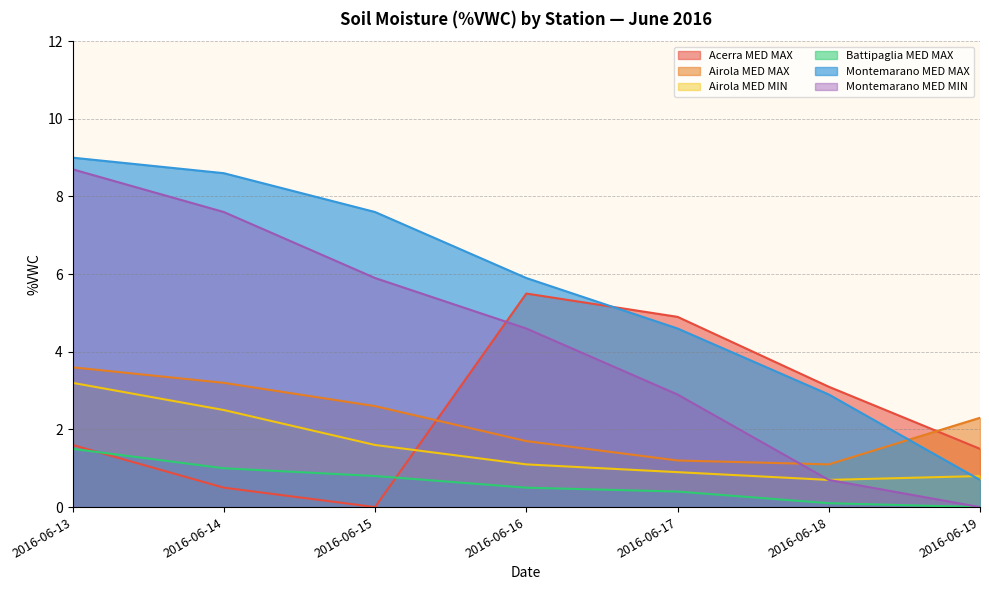

Reading left to right, list all the values displayed in this chart.

Acerra MED MAX: 2016-06-13=1.6	2016-06-14=0.5	2016-06-15=0.0	2016-06-16=5.5	2016-06-17=4.9	2016-06-18=3.1	2016-06-19=1.5
Airola MED MAX: 2016-06-13=3.6	2016-06-14=3.2	2016-06-15=2.6	2016-06-16=1.7	2016-06-17=1.2	2016-06-18=1.1	2016-06-19=2.3
Airola MED MIN: 2016-06-13=3.2	2016-06-14=2.5	2016-06-15=1.6	2016-06-16=1.1	2016-06-17=0.9	2016-06-18=0.7	2016-06-19=0.8
Battipaglia MED MAX: 2016-06-13=1.5	2016-06-14=1.0	2016-06-15=0.8	2016-06-16=0.5	2016-06-17=0.4	2016-06-18=0.1	2016-06-19=0.0
Montemarano MED MAX: 2016-06-13=9.0	2016-06-14=8.6	2016-06-15=7.6	2016-06-16=5.9	2016-06-17=4.6	2016-06-18=2.9	2016-06-19=0.7
Montemarano MED MIN: 2016-06-13=8.7	2016-06-14=7.6	2016-06-15=5.9	2016-06-16=4.6	2016-06-17=2.9	2016-06-18=0.7	2016-06-19=0.0